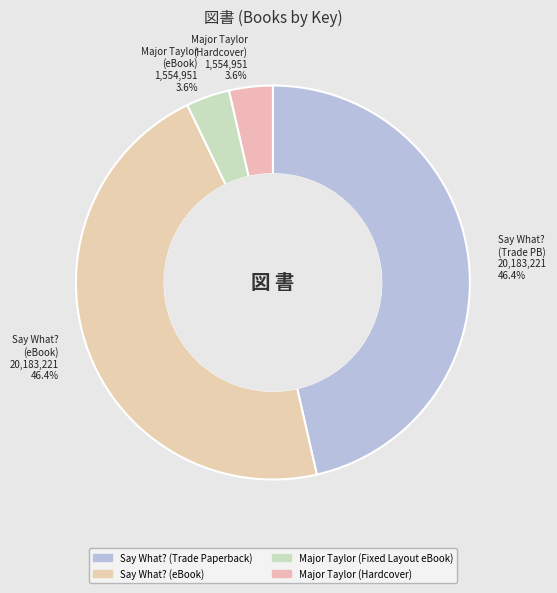

To the nearest percent, what percentage of the pie is Major Taylor (Hardcover)?

4%